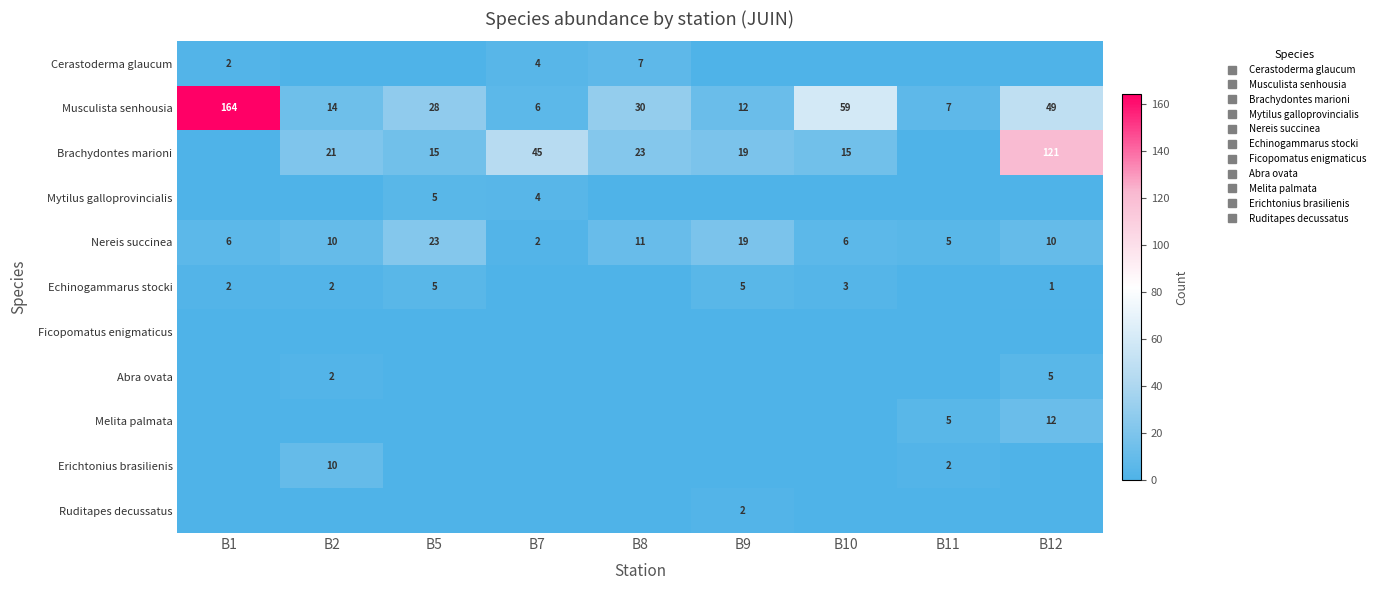

How many data points does each series have?

9